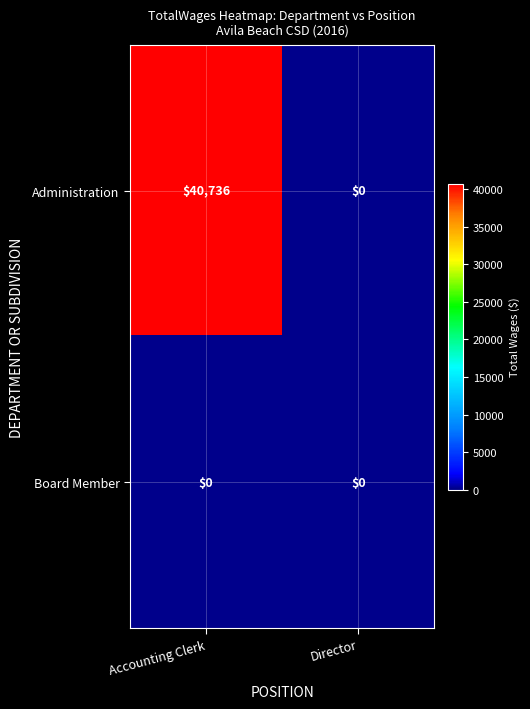

Which series has the largest range (max minus min)?

Administration